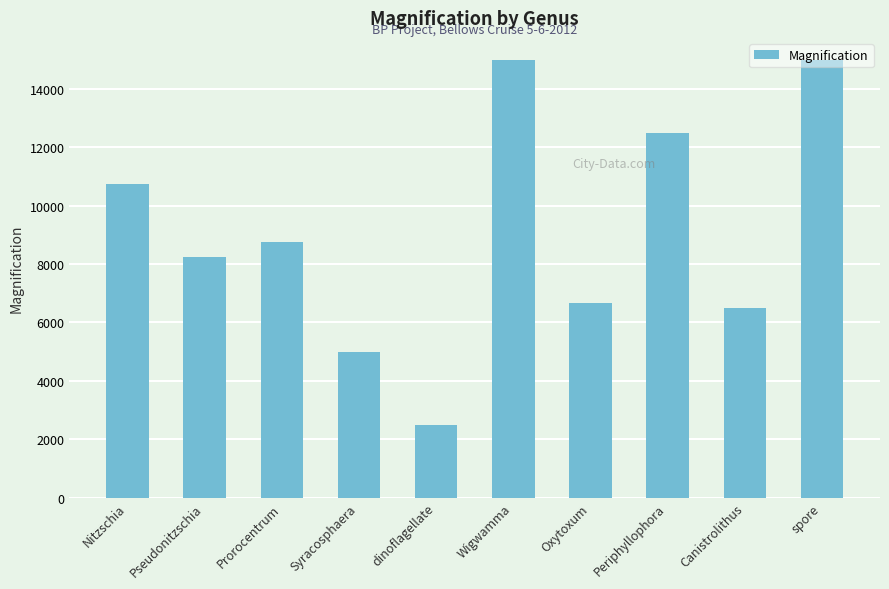

What is the maximum value shown in the chart?

15000